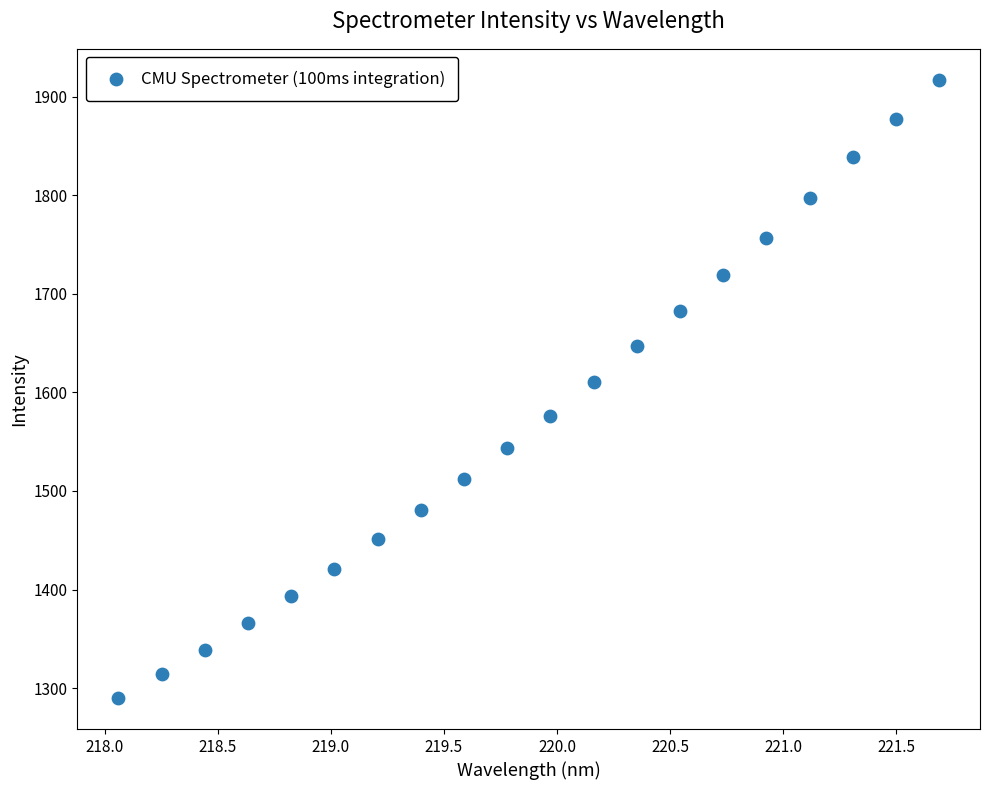

What Y value in the scatter plot is closest to 1603?

1610.5